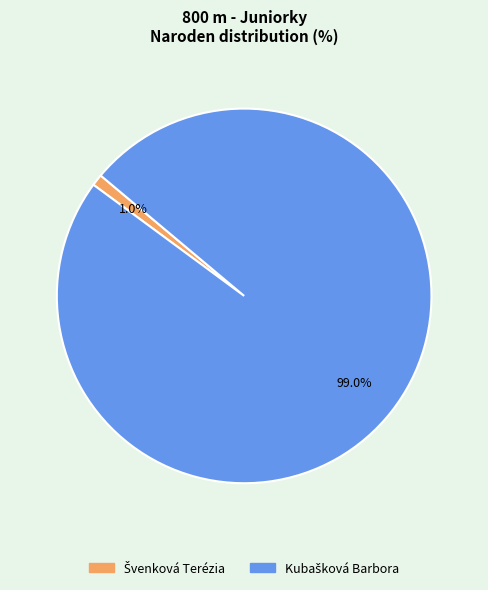

Does any single category account for the majority?

Yes